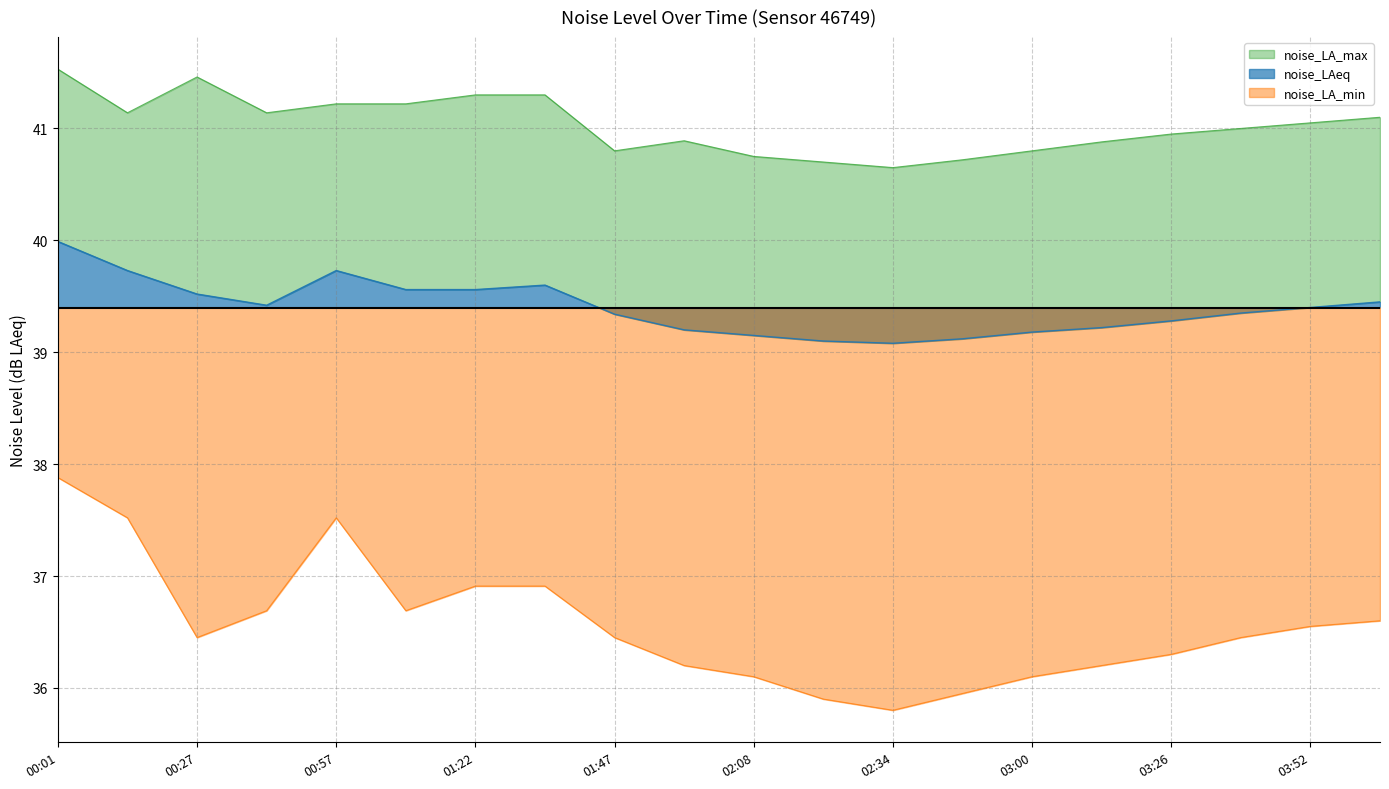

At how many categories does at least one series exceed 38?

20